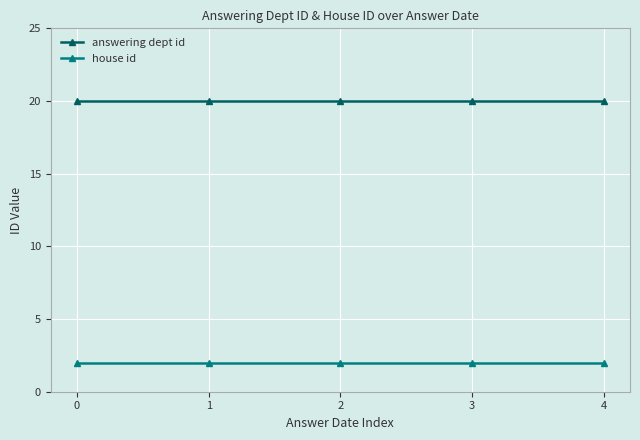

What is the smallest value displayed?

2